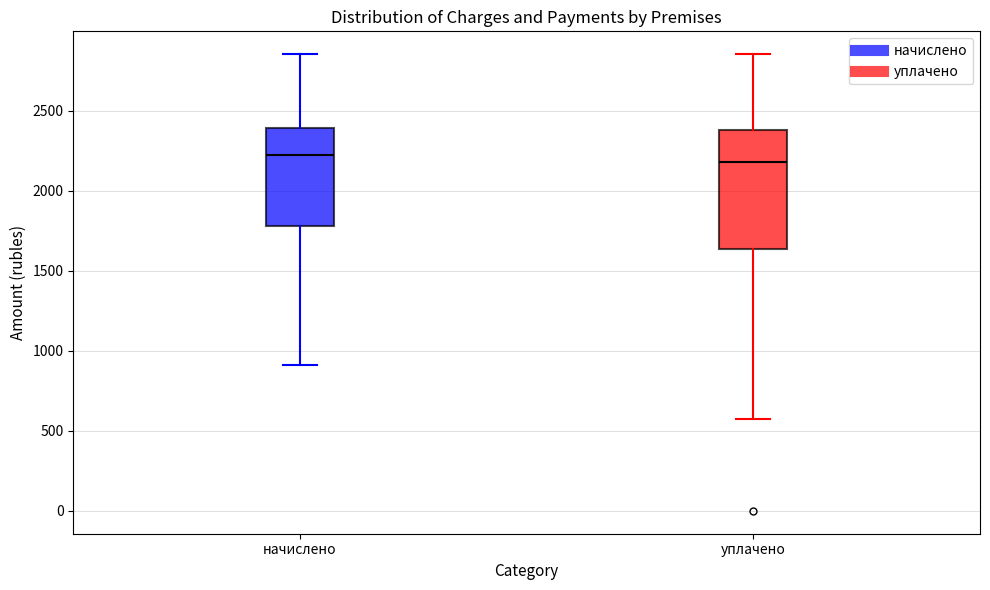

Reading left to right, read every box against the y-axis: the position of its median line, the range the box covers, and the ends of its whiskers. The values are not printed on the chart, so give them approximately, as read against the axis.

начислено: median 2200, box 1800 to 2400, whiskers 900 to 2850
уплачено: median 2200, box 1650 to 2400, whiskers 600 to 2850